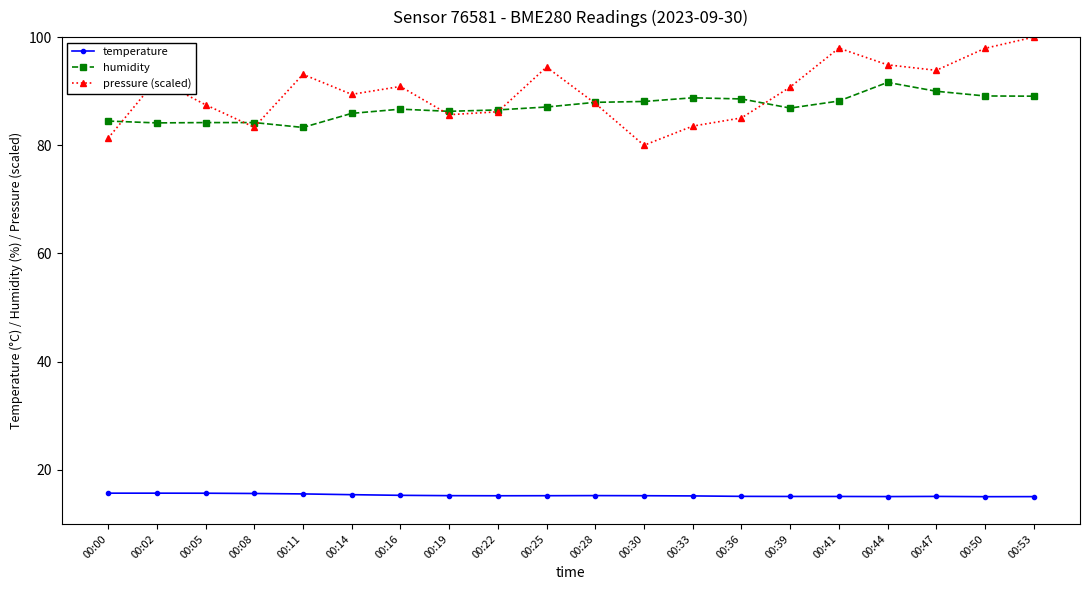

At how many categories does at least one series exceed 29?

20